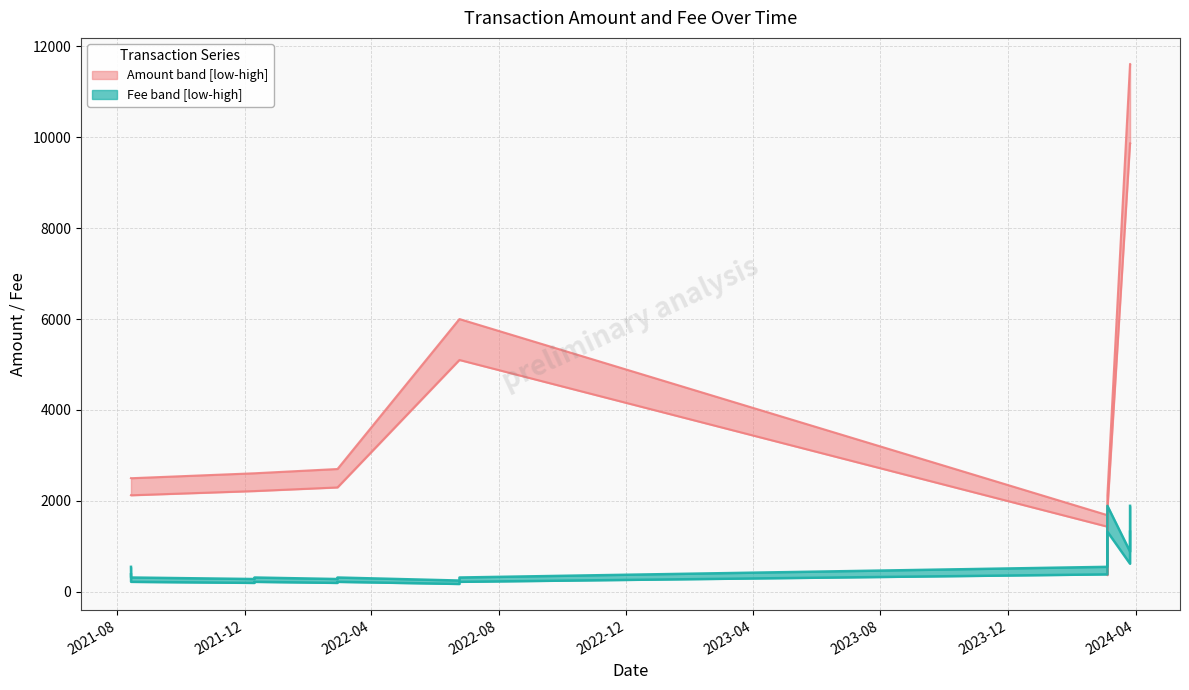

List the series in order of their overall mean, highest first.

Amount, Fee